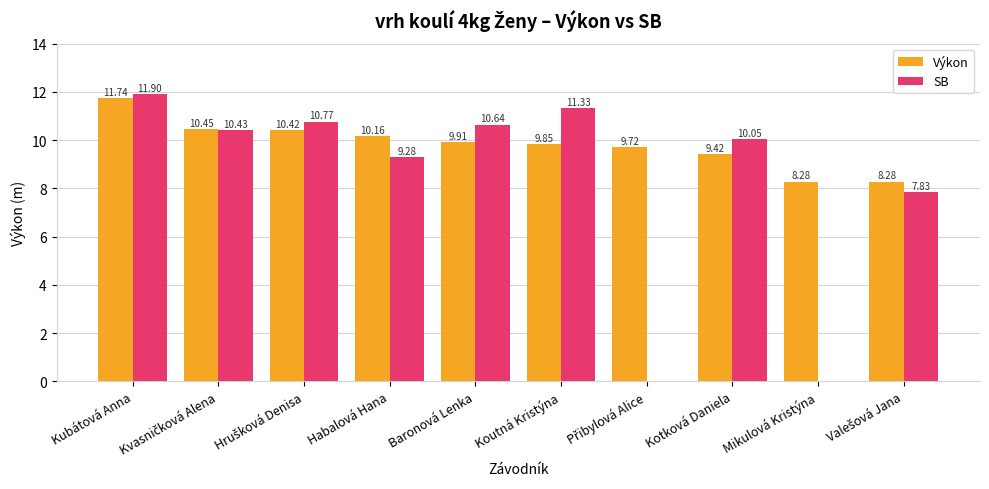

At which label does SB first exceed 10?

Kubátová Anna